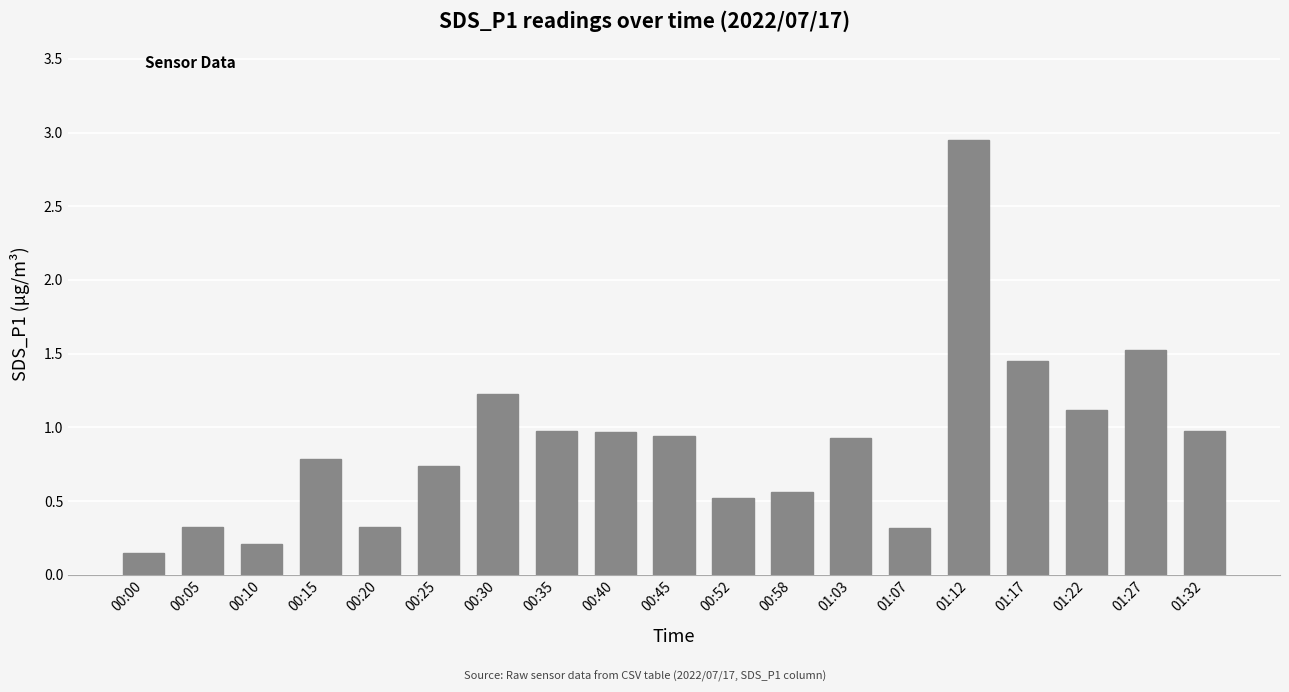

What value does the data have at 00:20?

0.3